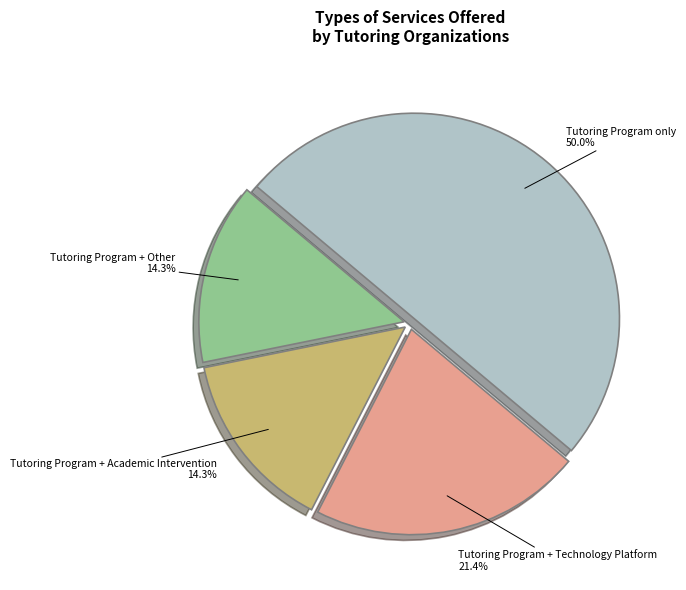

What is the largest slice in the pie chart?

Tutoring Program only